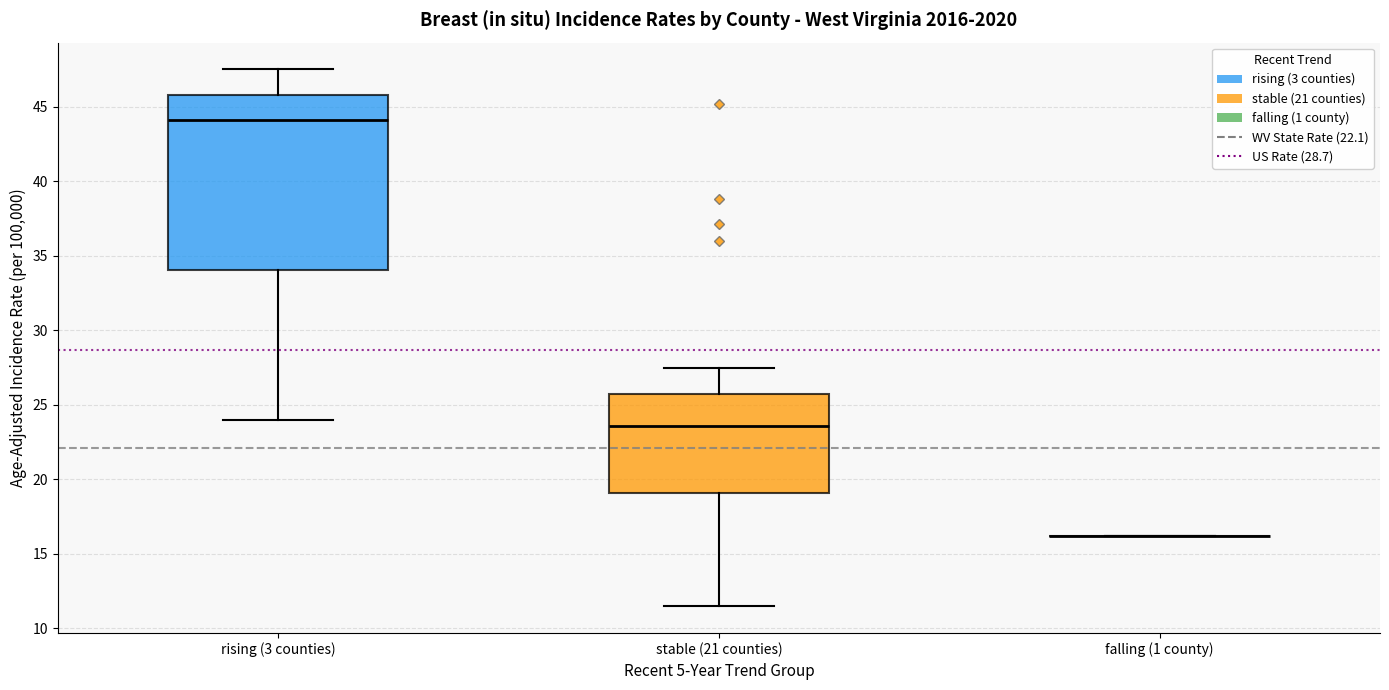

Reading left to right, transcribe this box plot: for each box, give where its median line is, the range the box spans, and where its two whiskers end, as read against the y-axis. The values are not printed on the chart, so give them approximately, as read against the axis.

rising (3 counties): median 44.0, box 34.0 to 46.0, whiskers 24.0 to 47.5
stable (21 counties): median 23.5, box 19.0 to 25.5, whiskers 11.5 to 27.5
falling (1 county): box collapsed to a line at 16.0, whiskers 16.0 to 16.0